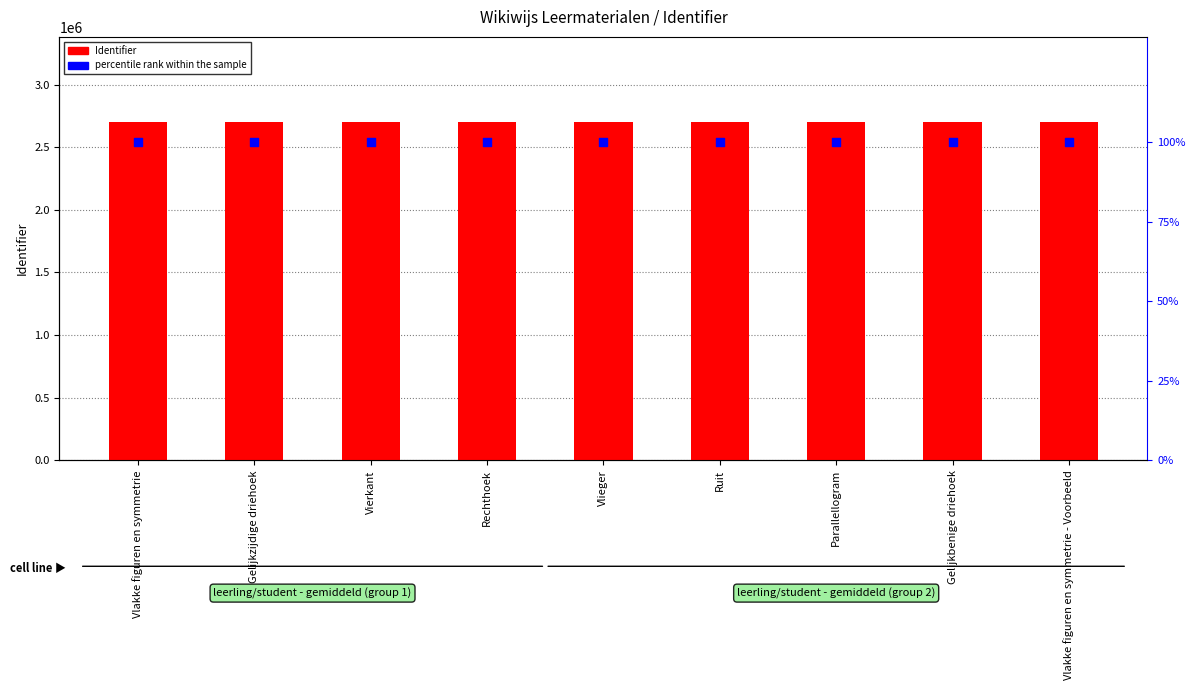

What is the total value across all series at Parallellogram?

2704651